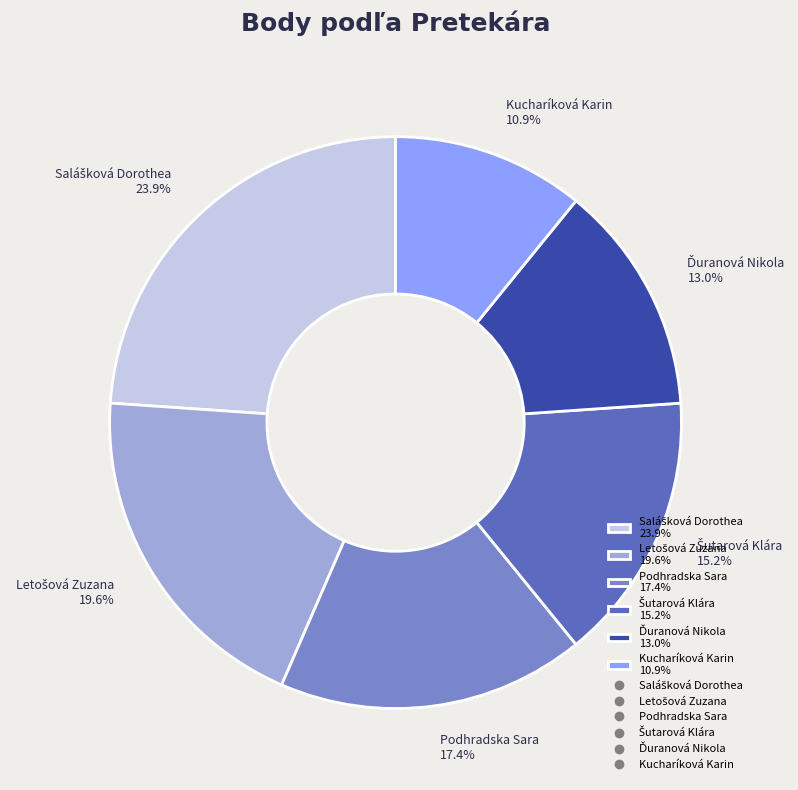

Do Kucharíková Karin 10.9% and Podhradska Sara 17.4% together represent more than half of the pie?

No